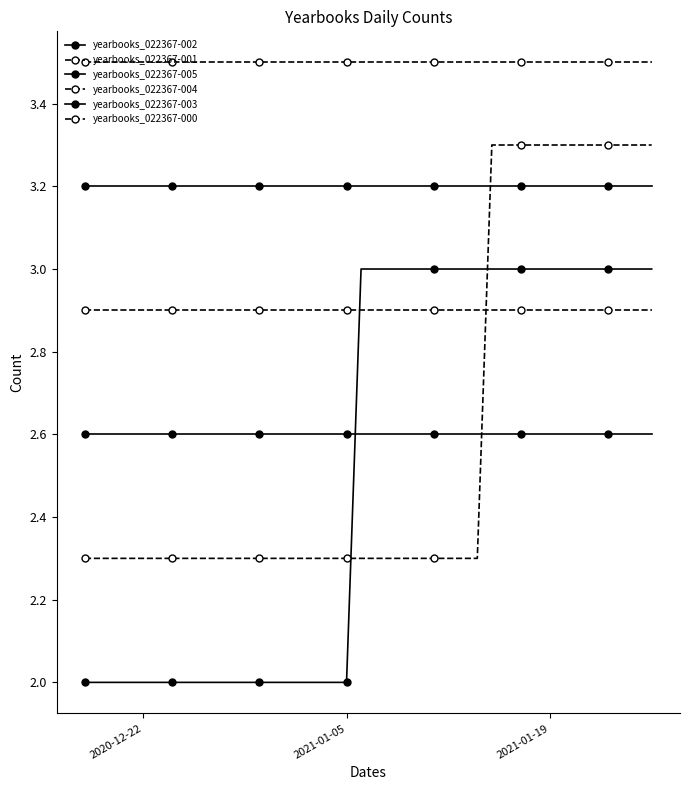

How many lines are shown in the chart?

6